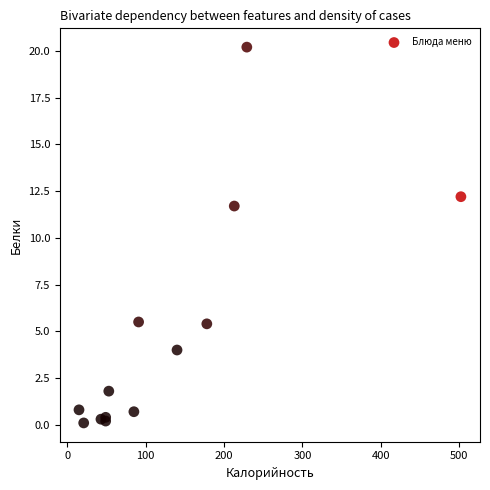

What Y value in the scatter plot is closest to 10?

11.7